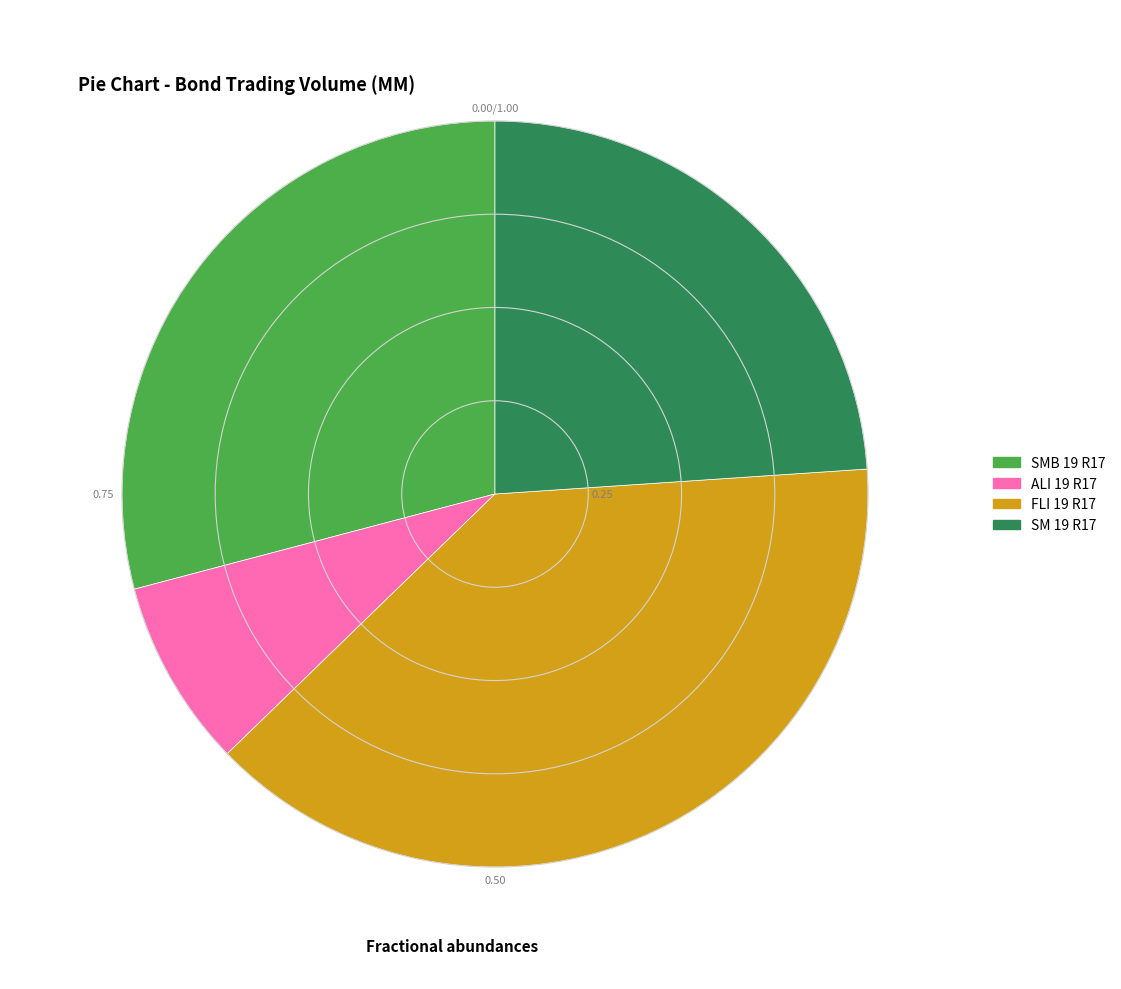

Is it true that SM 19 R17 is 24% of the pie?

True